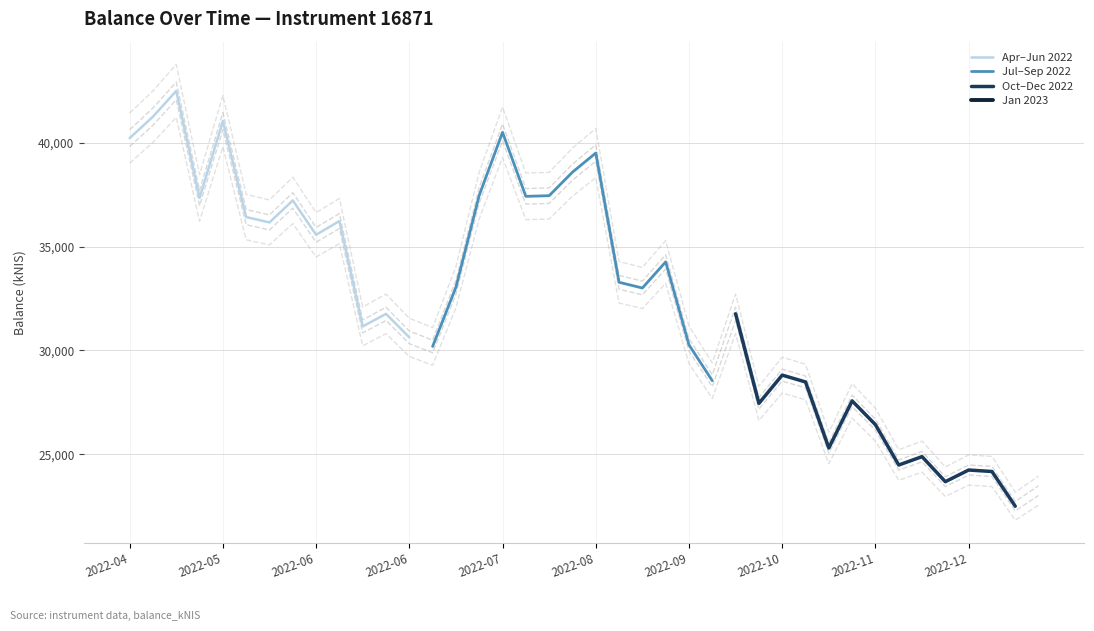

Is the value of Oct–Dec 2022 at 2022-04 greater than the value of Apr–Jun 2022 at 2022-06?

No